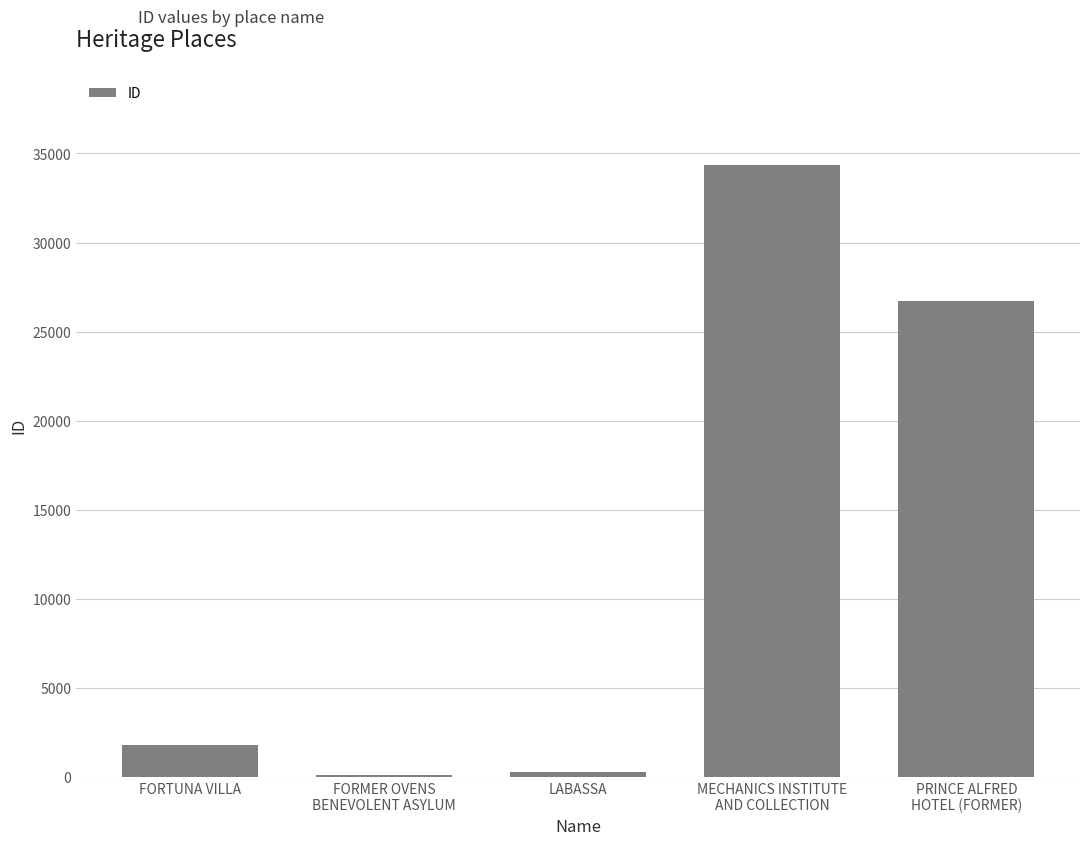

Which has a higher value, FORTUNA VILLA or LABASSA?

FORTUNA VILLA